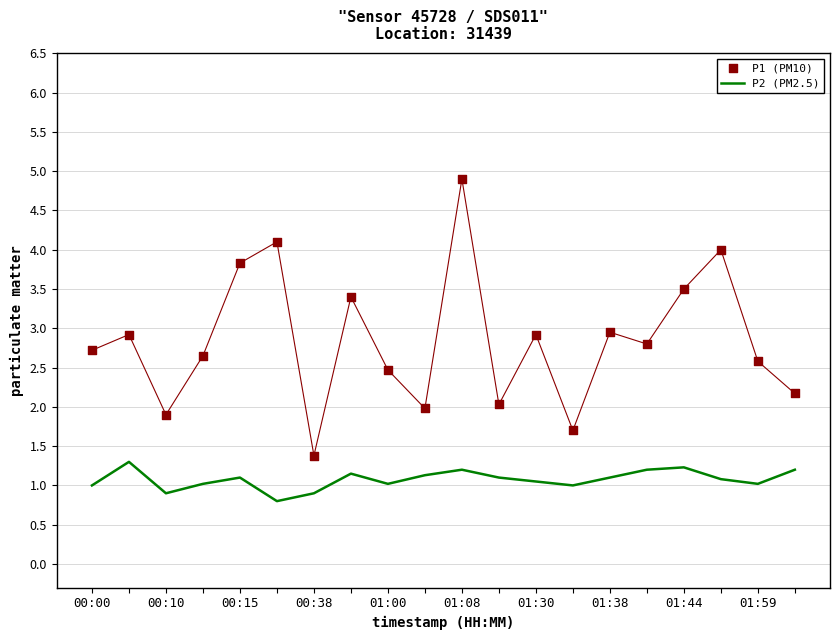

Which series has the largest total across all categories?

P1 (PM10)